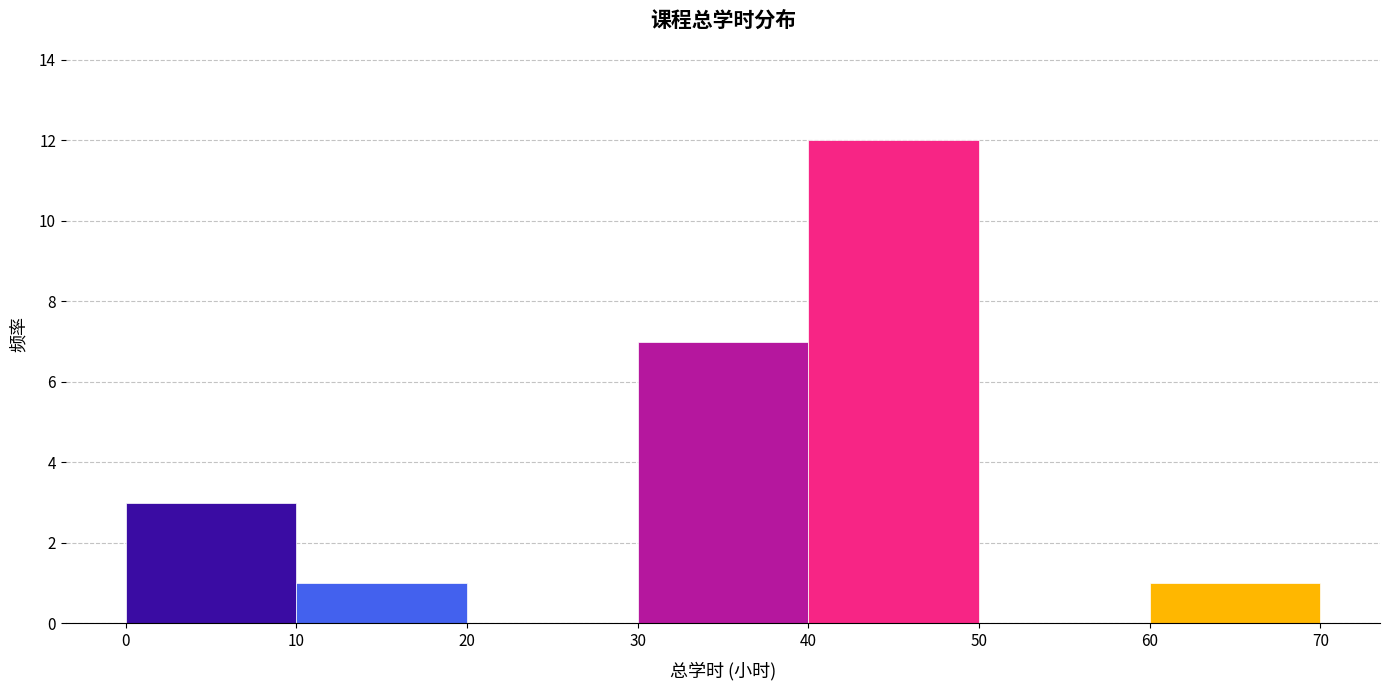

Which range on the x-axis has the tallest bar?

40 to 50